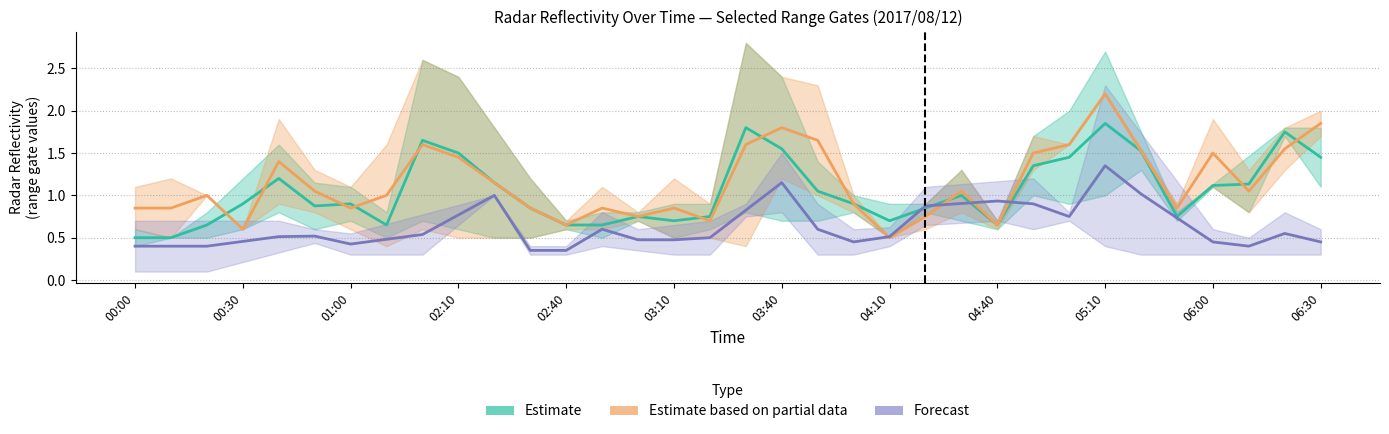

After their last crossing, which series has the higher values: Estimate based on partial data or Estimate?

Estimate based on partial data